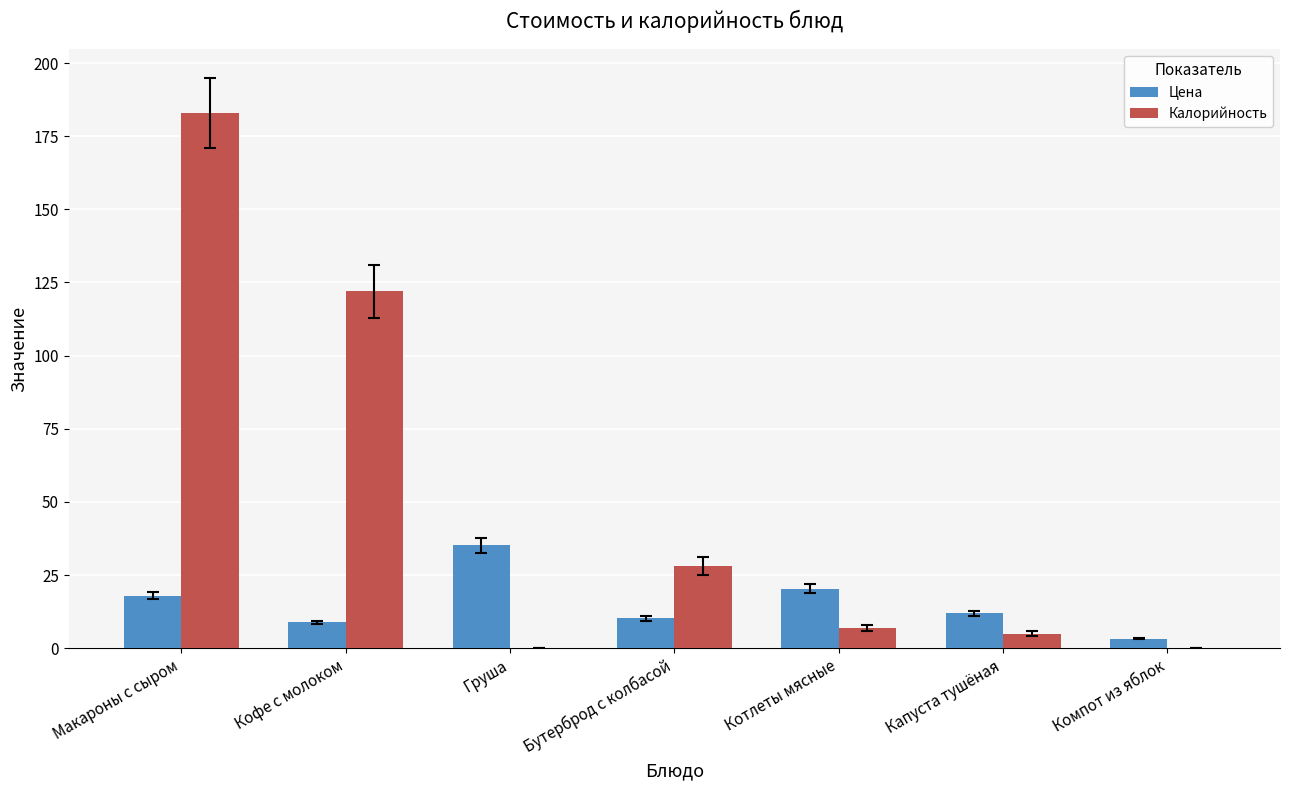

True or false: Калорийность has a value of 0.0 at Компот из яблок.

True